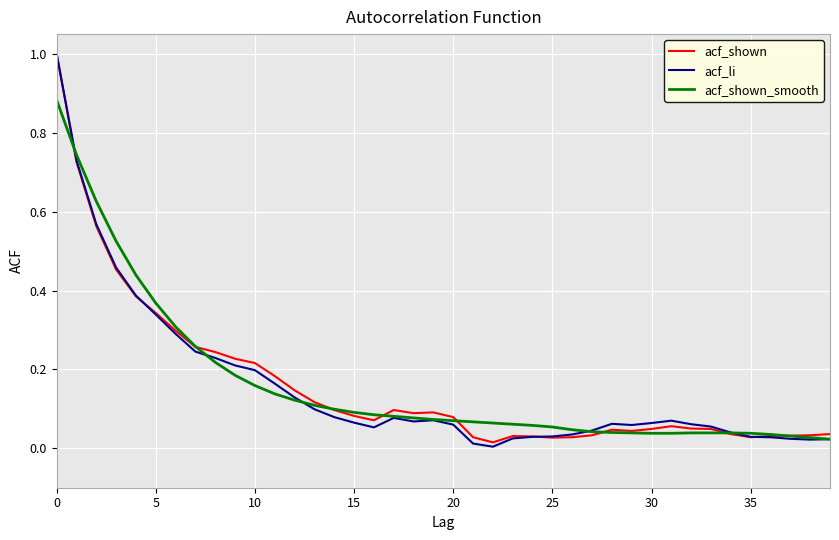

What is the maximum value shown in the chart?

1.0